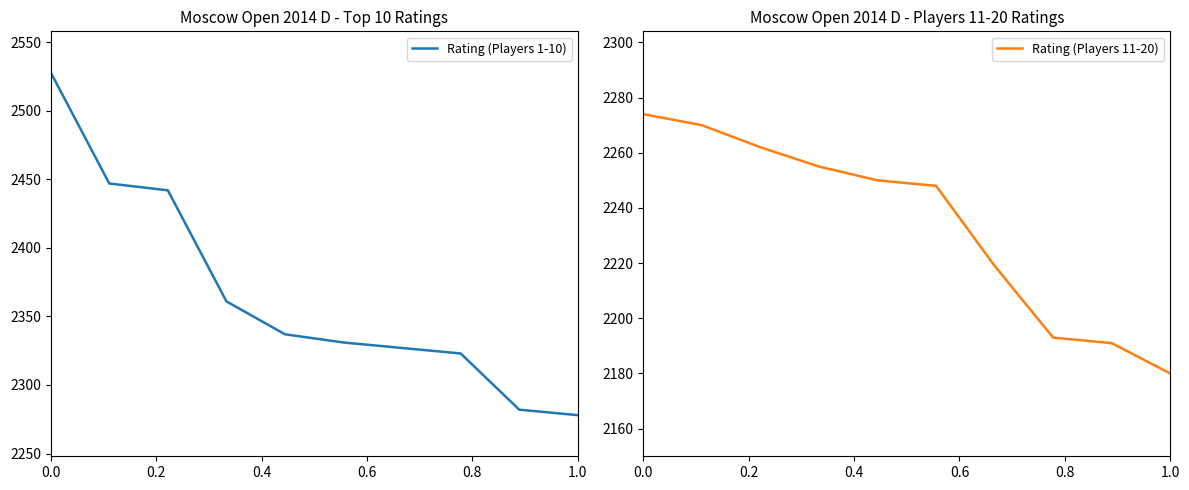

True or false: Rating (Players 11-20) has more than 0 interior local peaks.

False